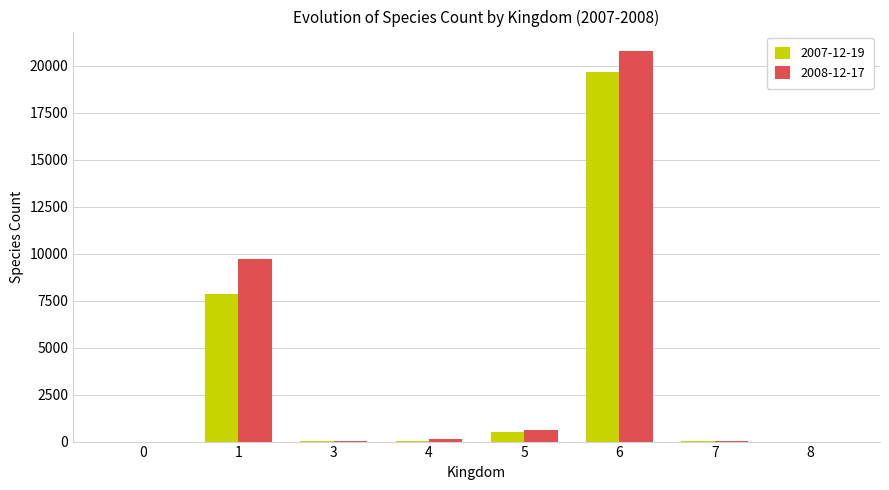

What is the maximum value shown in the chart?

20781